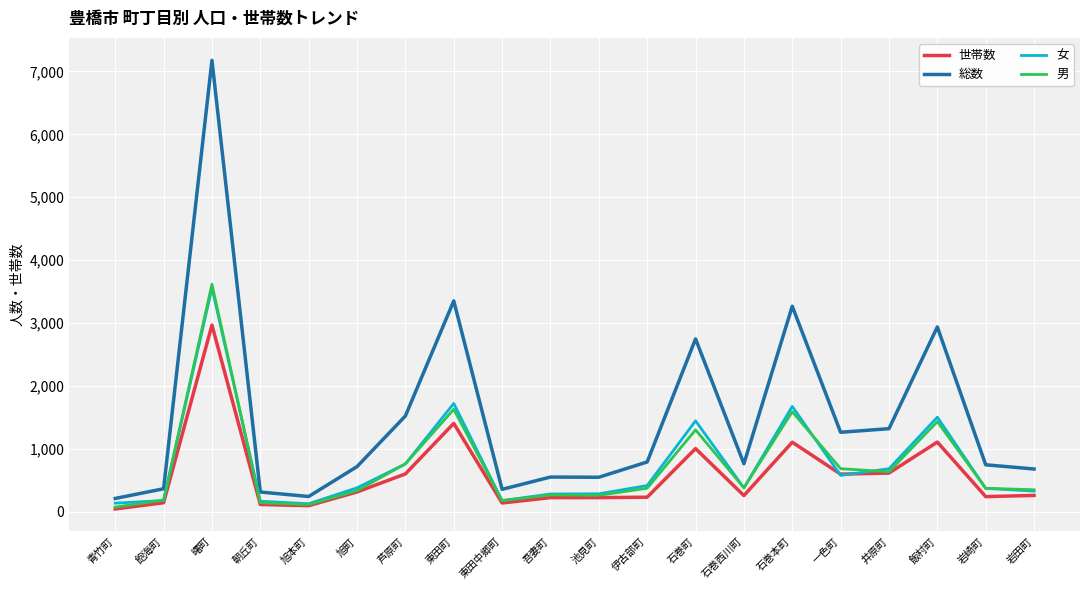

What is the highest value of the 女 series?

3559